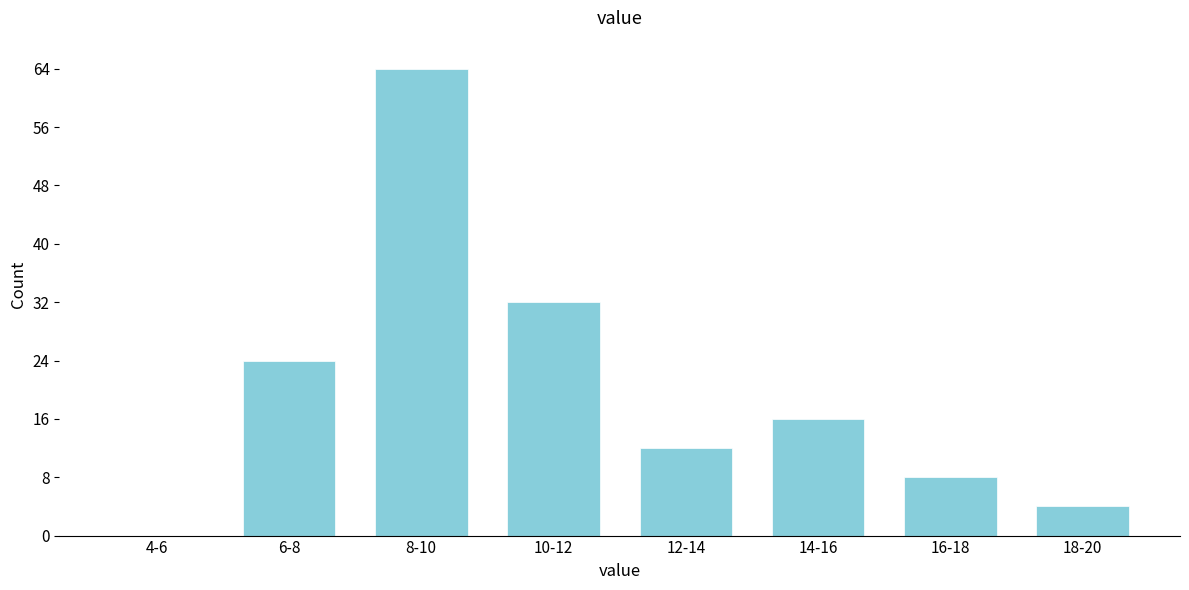

Reading left to right, what are all the values shown in this chart?

4-6=0	6-8=24	8-10=64	10-12=32	12-14=12	14-16=16	16-18=8	18-20=4